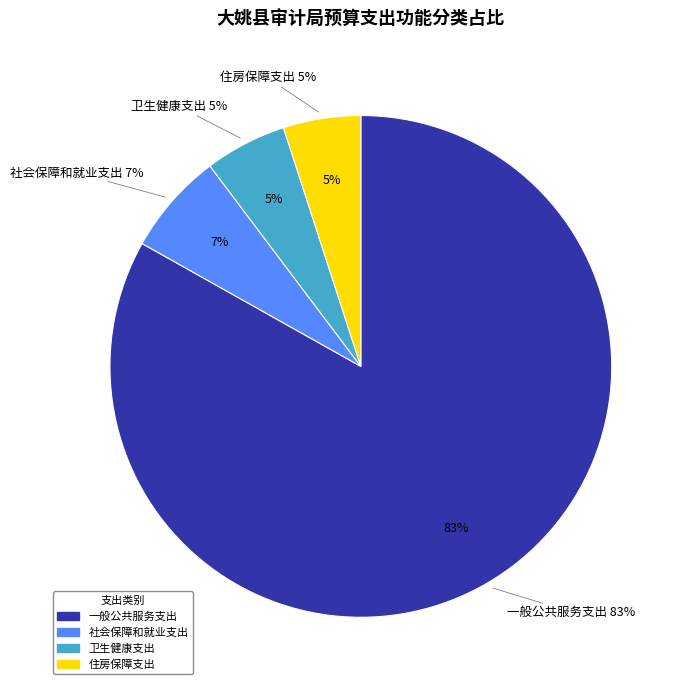

How many segments does this pie chart have?

4